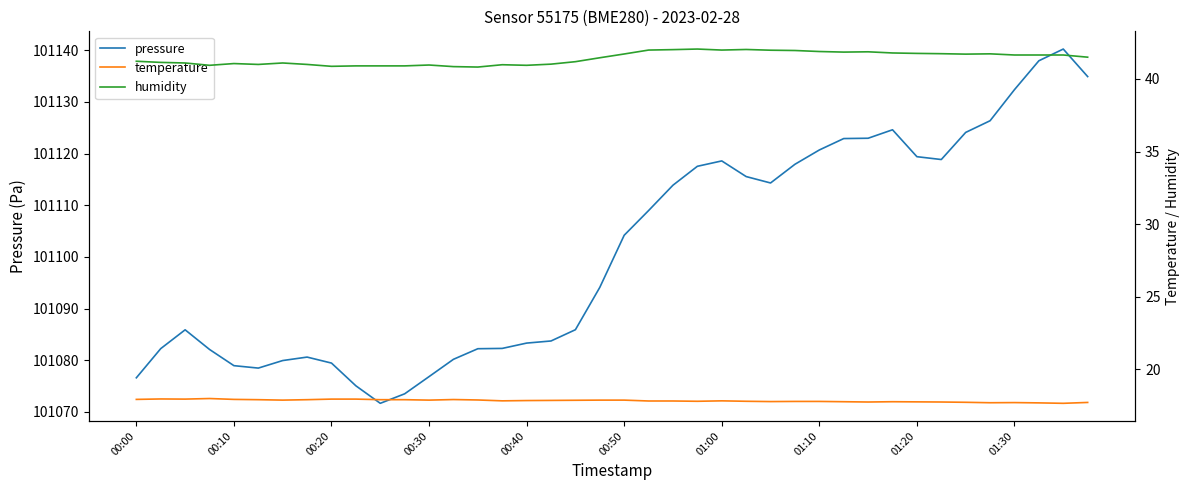

What is the difference between the maximum and minimum values in the humidity series?

1.2